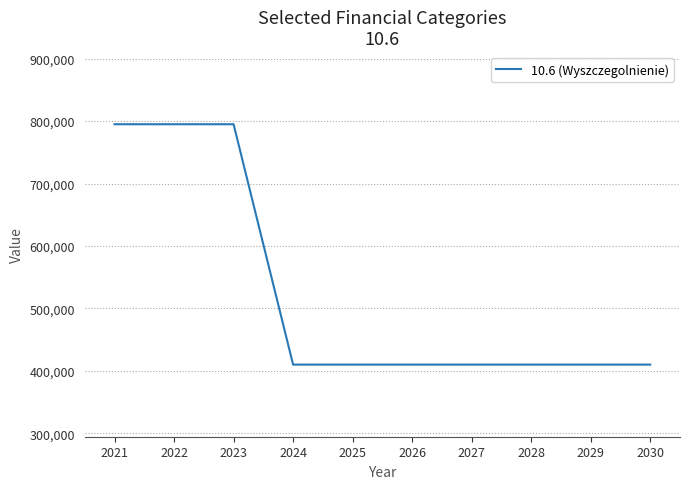

What is the change in value from 2021 to 2027?

-385000